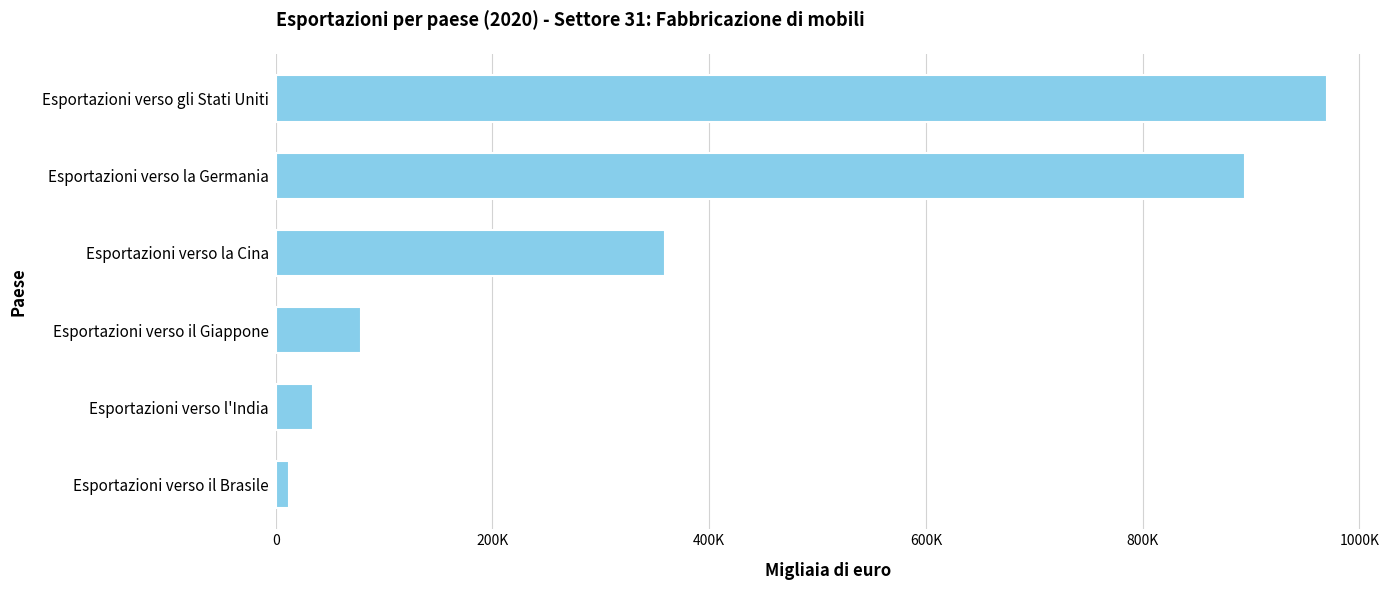

Rank the categories by value from highest to lowest.

Esportazioni verso gli Stati Uniti, Esportazioni verso la Germania, Esportazioni verso la Cina, Esportazioni verso il Giappone, Esportazioni verso l'India, Esportazioni verso il Brasile